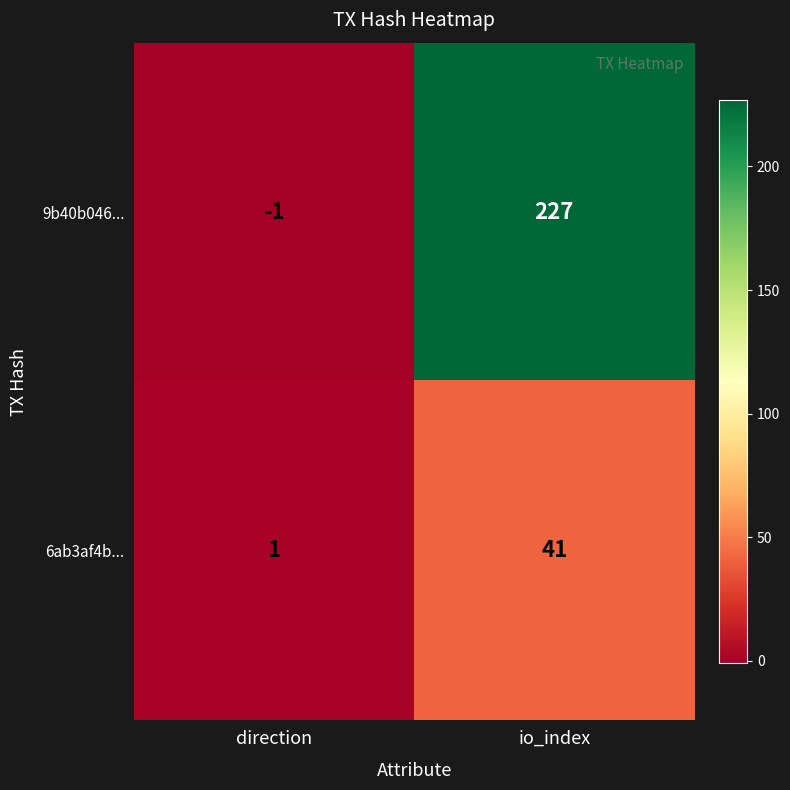

At which label does 6ab3af4b... reach its peak?

io_index